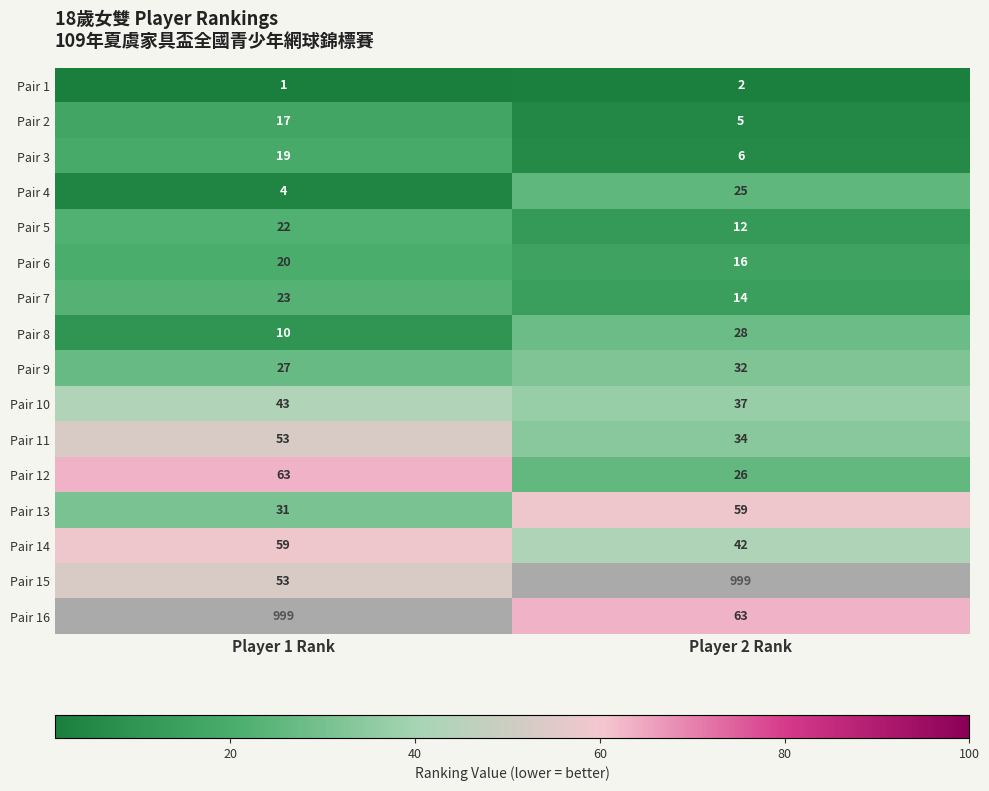

Between Player 2 Rank and Player 1 Rank, which is larger?

Player 2 Rank